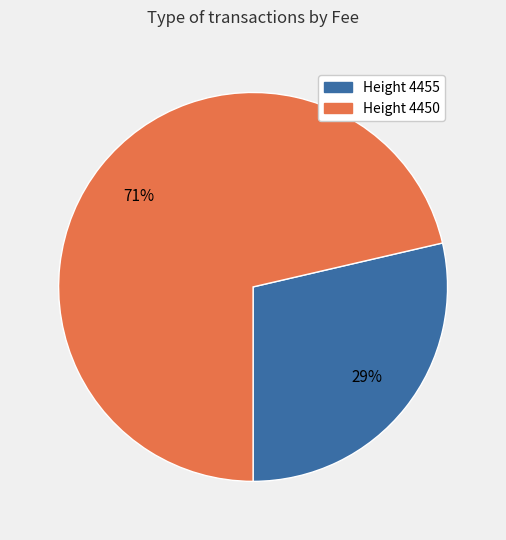

To the nearest percent, what is the average slice percentage?

50%